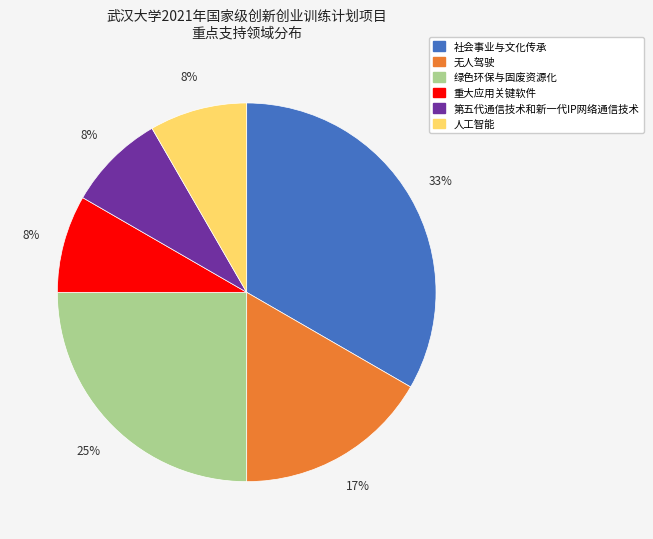

How many slices are in this pie chart?

6